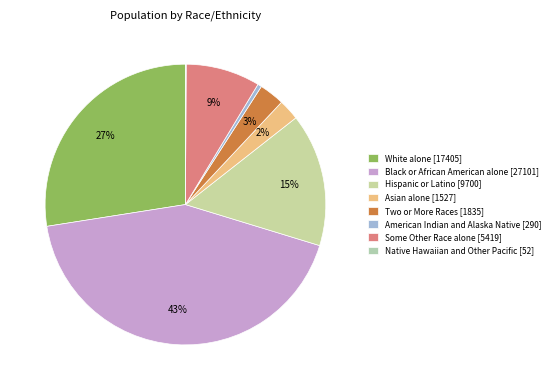

Count the number of slices in the pie.

8